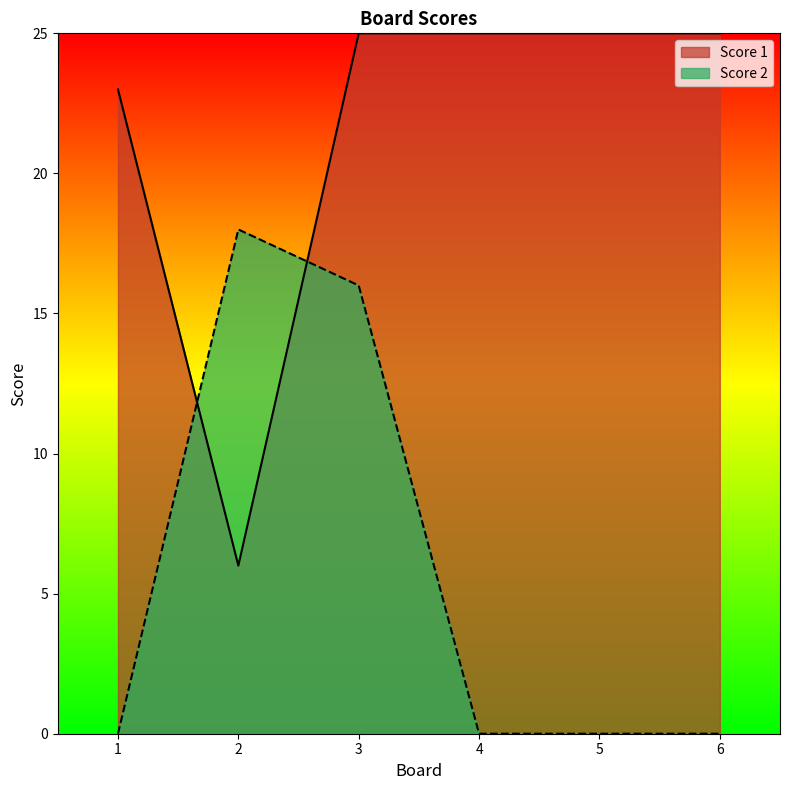

What are all the series names shown in the legend?

Score 1, Score 2